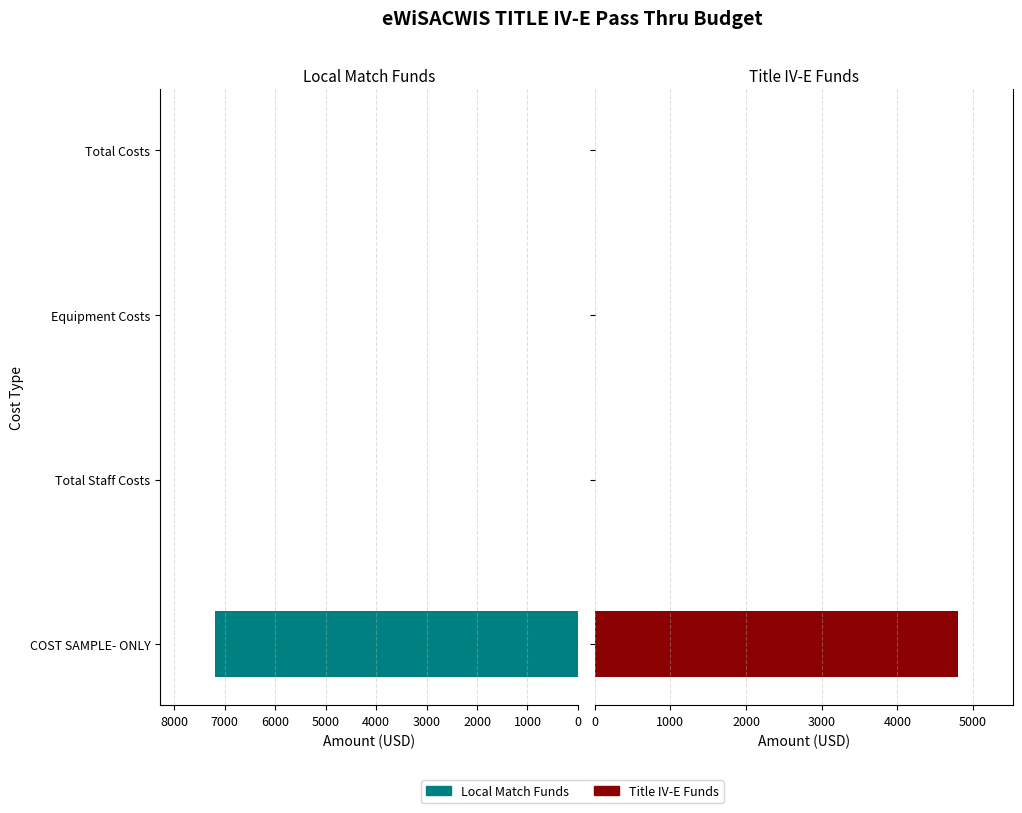

Reading left to right, what are all the values shown in this chart?

Local Match Funds: 7200	0	0	0
Title IV-E Funds: 4800	0	0	0